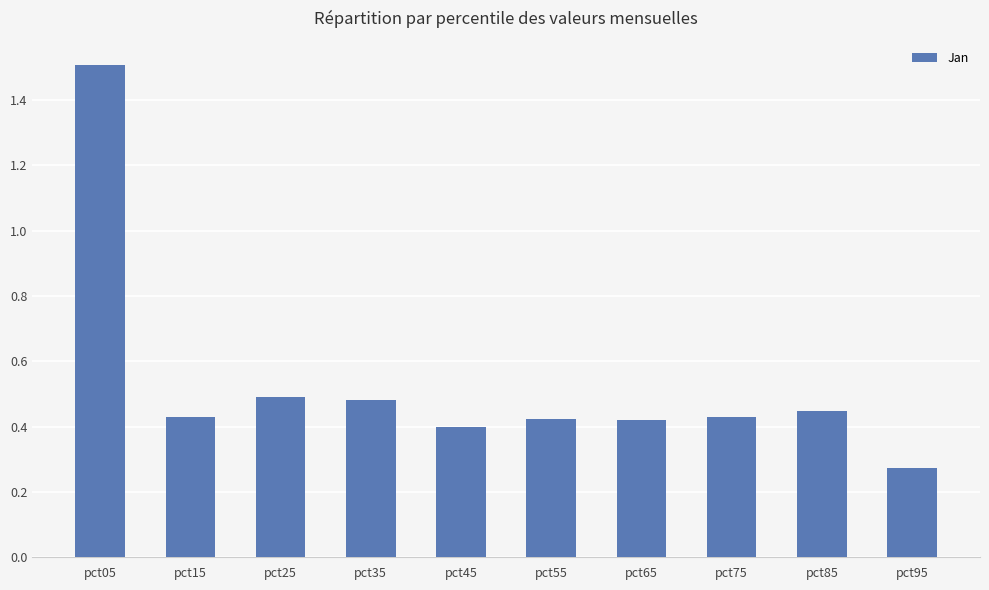

At which label is the value closest to 0?

pct95